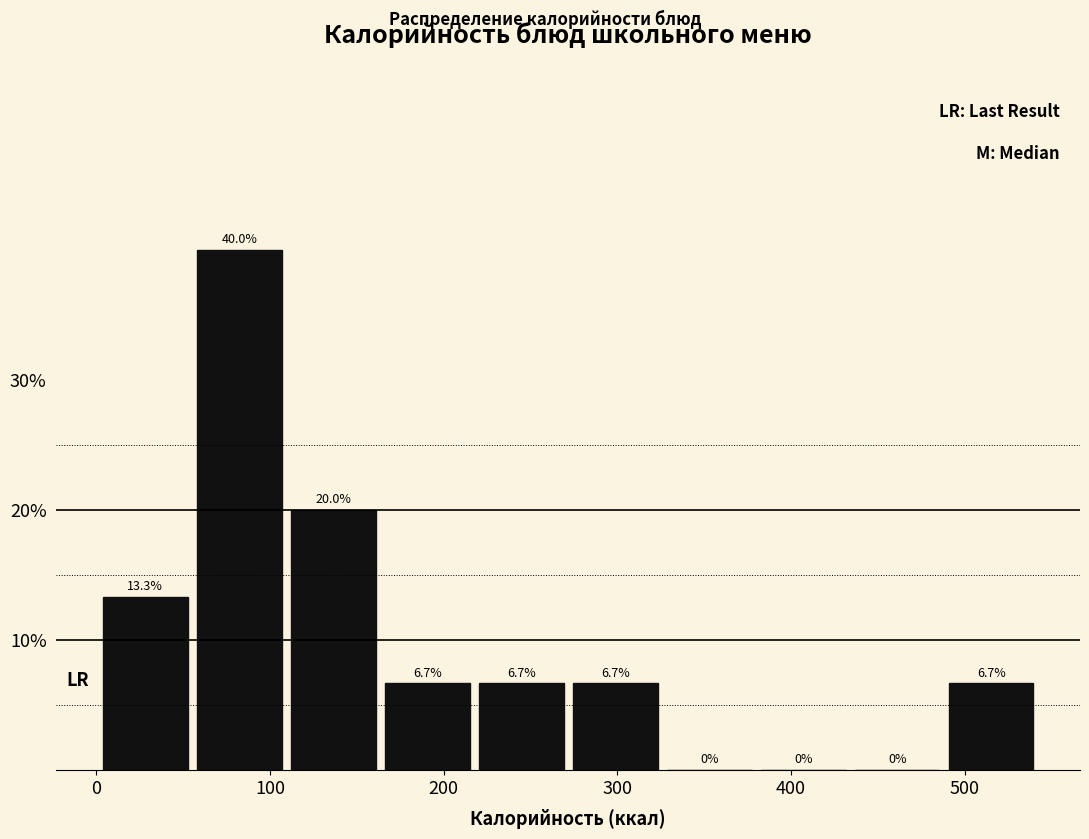

Reading left to right, list every bar in this chart as the range it spans on the x-axis followed by its height. The bar edges are not printed on the chart, so give them approximately, as read against the axis.

0 to 60: 13.3
60 to 110: 40.0
110 to 170: 20.0
170 to 220: 6.7
220 to 270: 6.7
270 to 330: 6.7
330 to 380: 0.0
380 to 440: 0.0
440 to 490: 0.0
490 to 550: 6.7